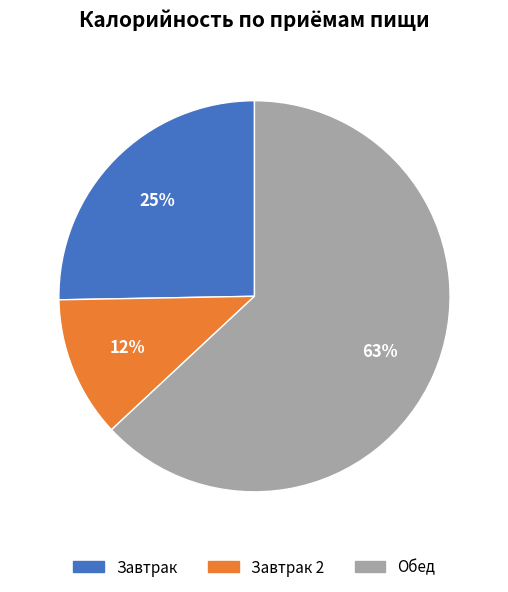

How many segments does this pie chart have?

3